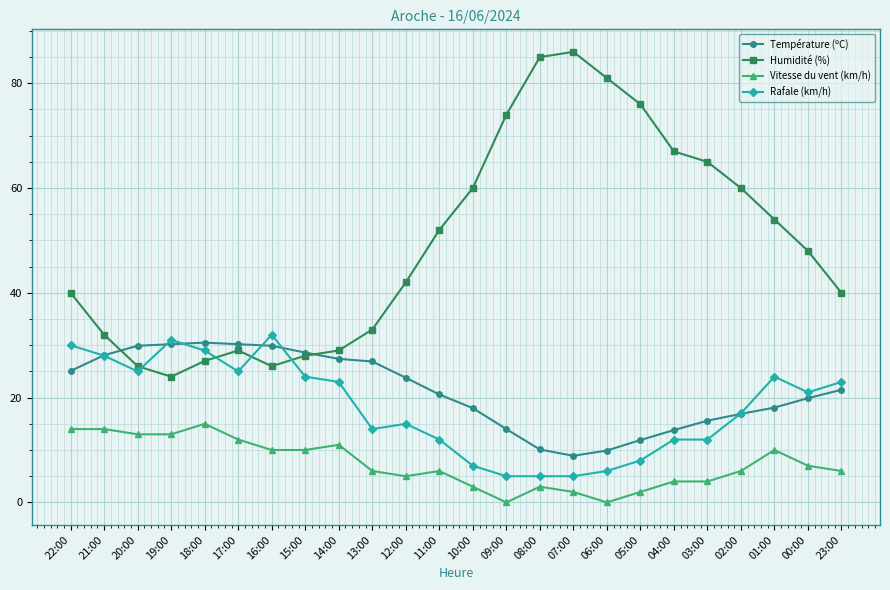

True or false: Vitesse du vent (km/h) has a value of 0.0 at 06:00.

True